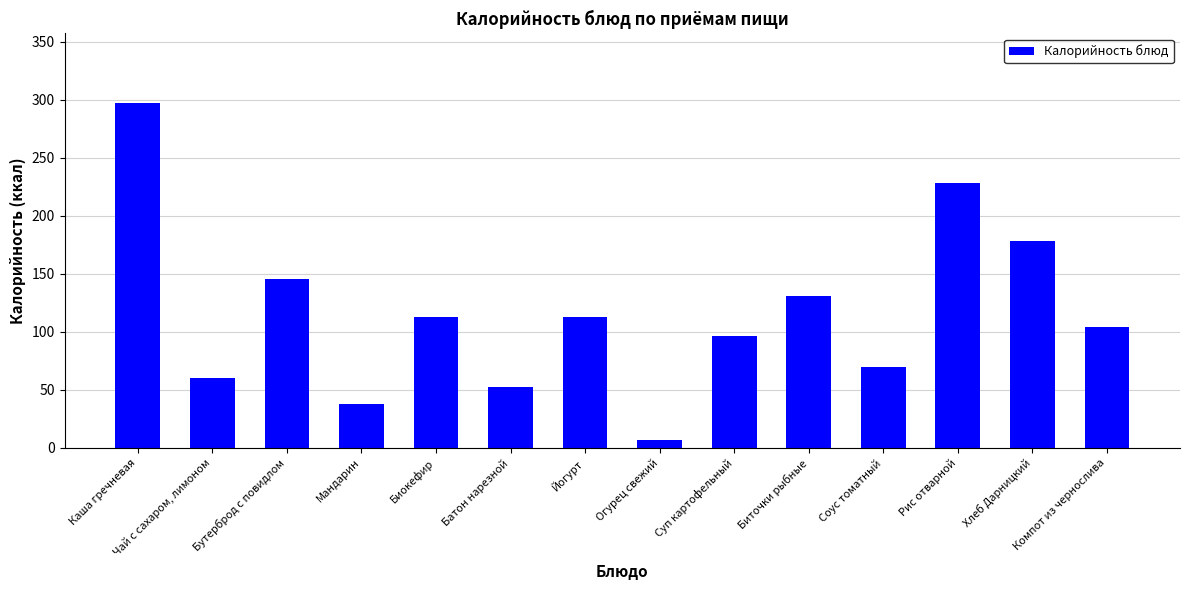

How many categories are shown in the chart?

14